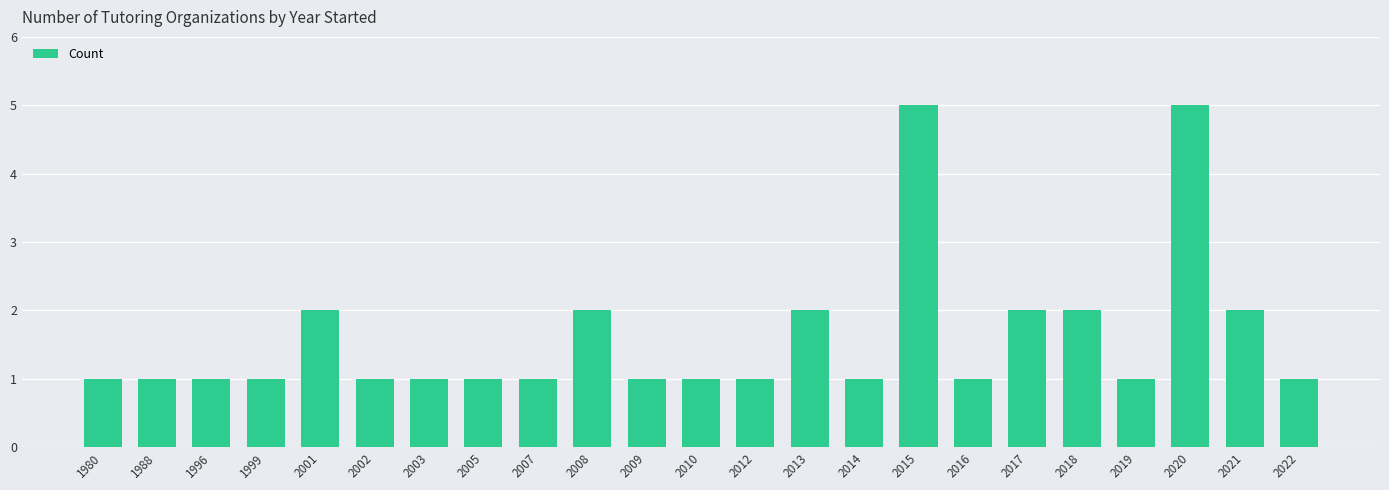

What is the change in value from 2001 to 2019?

-1